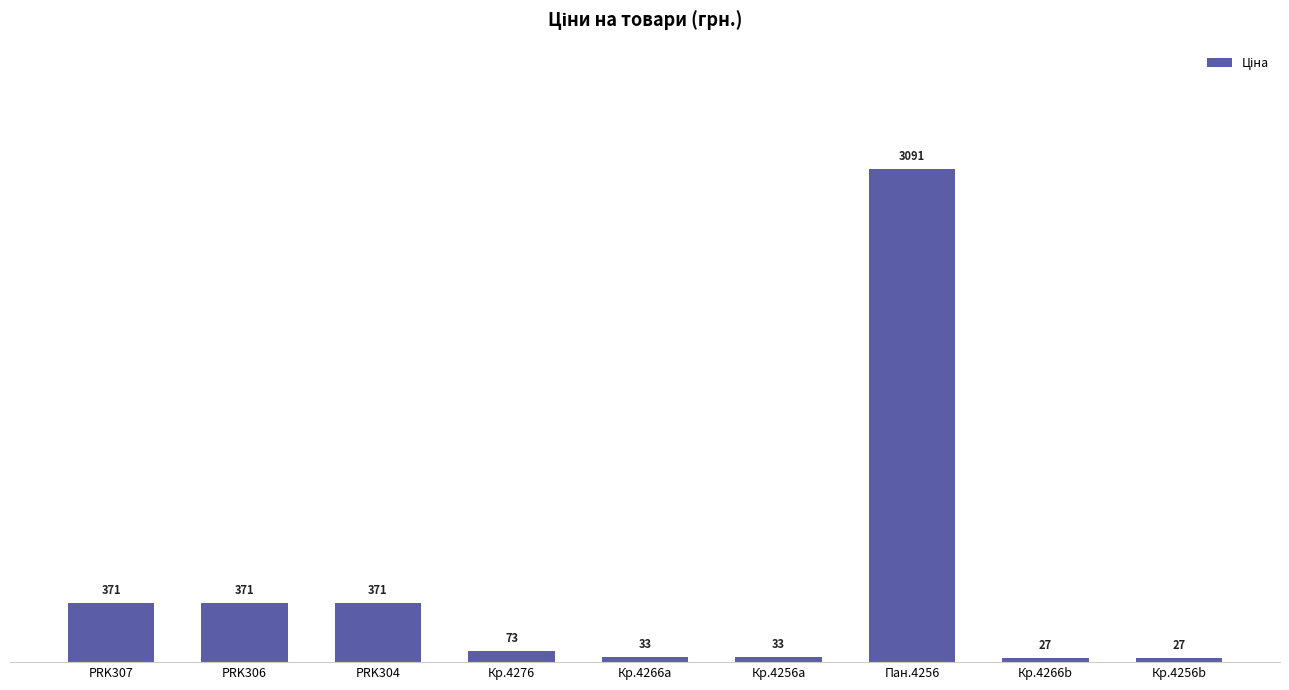

What is the approximate value at Кр.4266a?

32.7